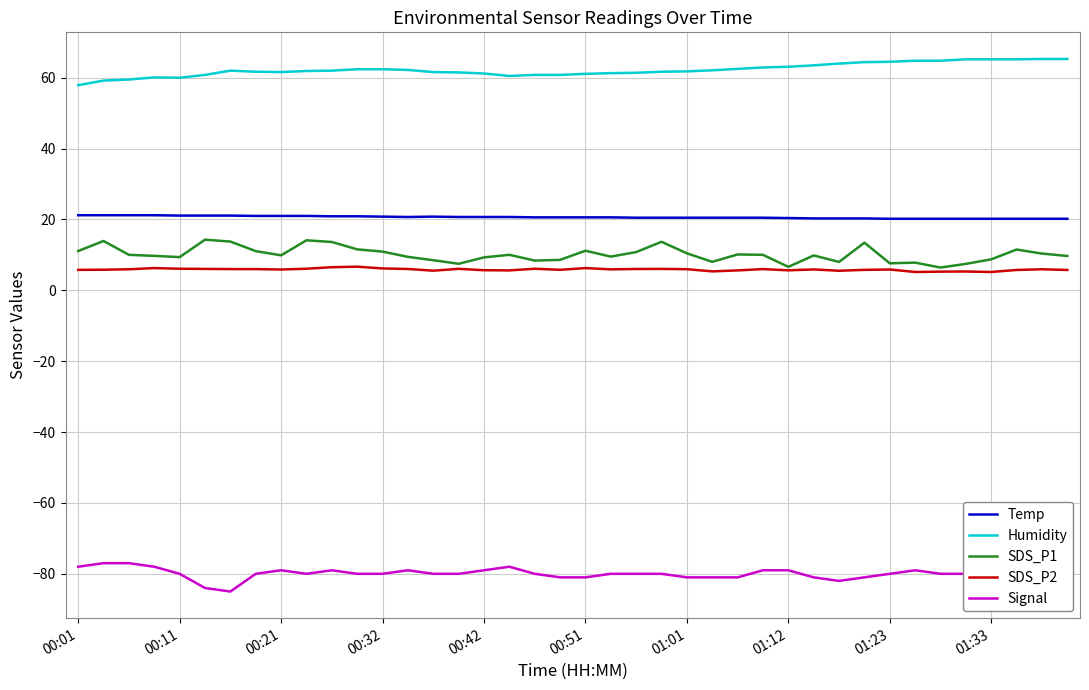

True or false: Signal and Temp intersect in this chart.

False